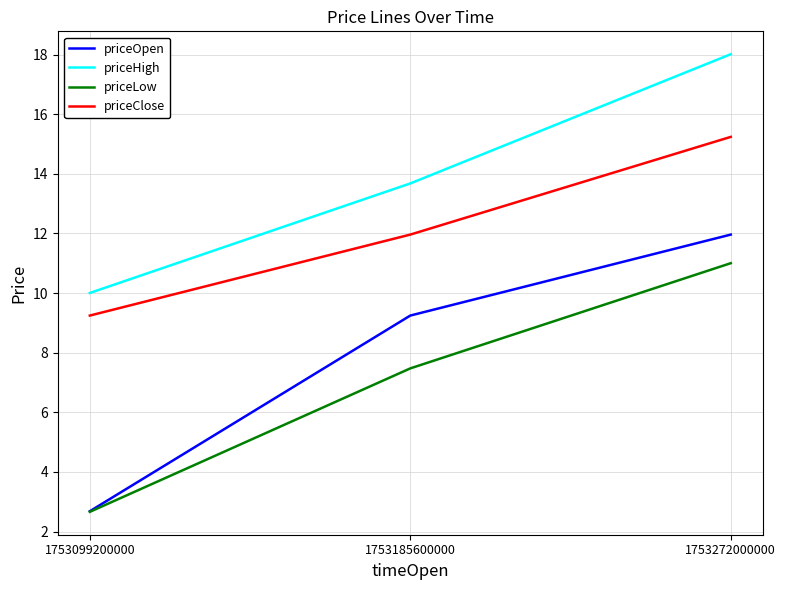

Does the chart display data point markers on the line(s)?

No